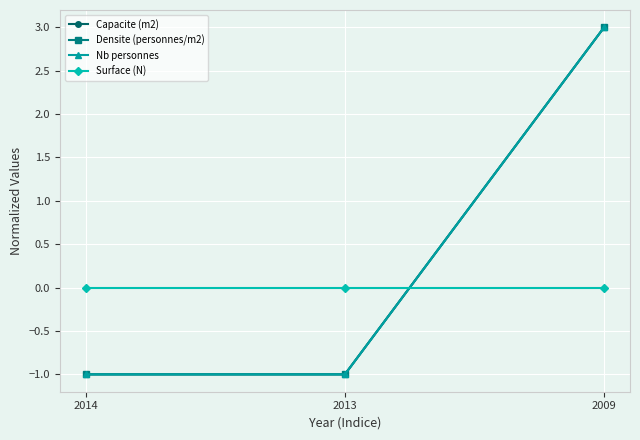

What is the value of the Capacite (m2) point at the 1st from the left?

-1